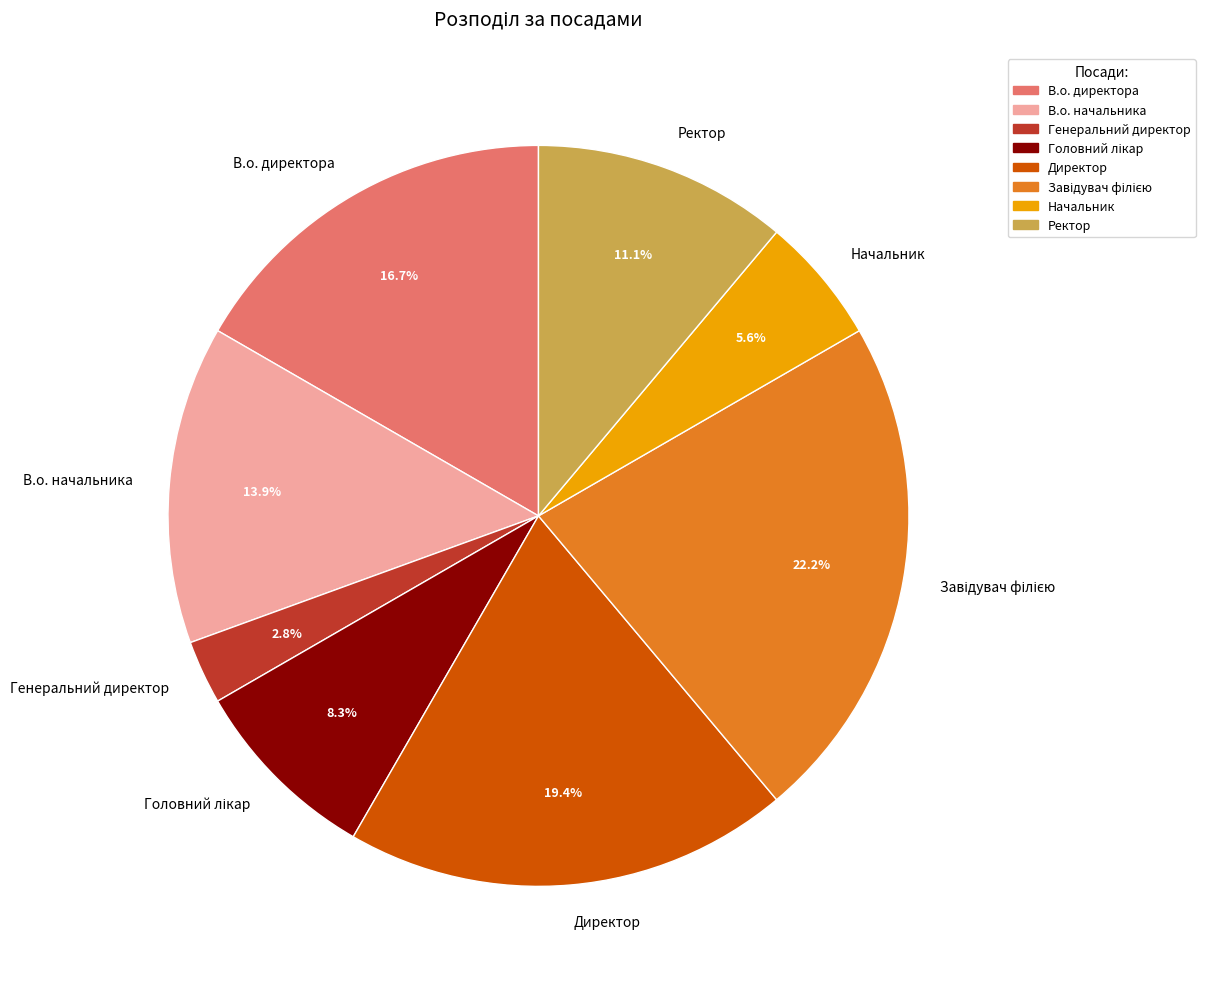

What is the smallest slice in the pie chart?

Генеральний директор